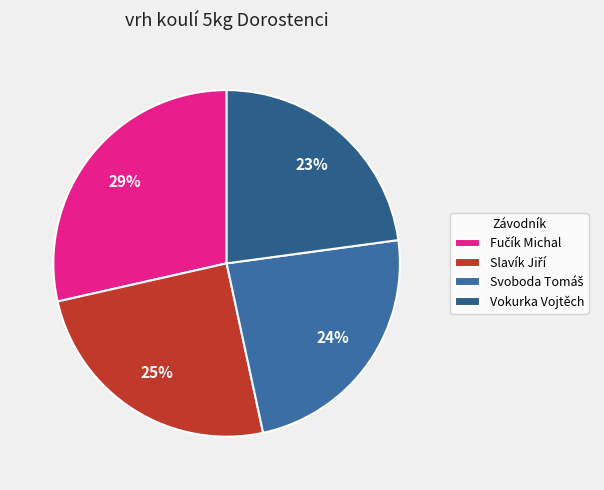

Does Vokurka Vojtěch account for over 50% of the chart?

No